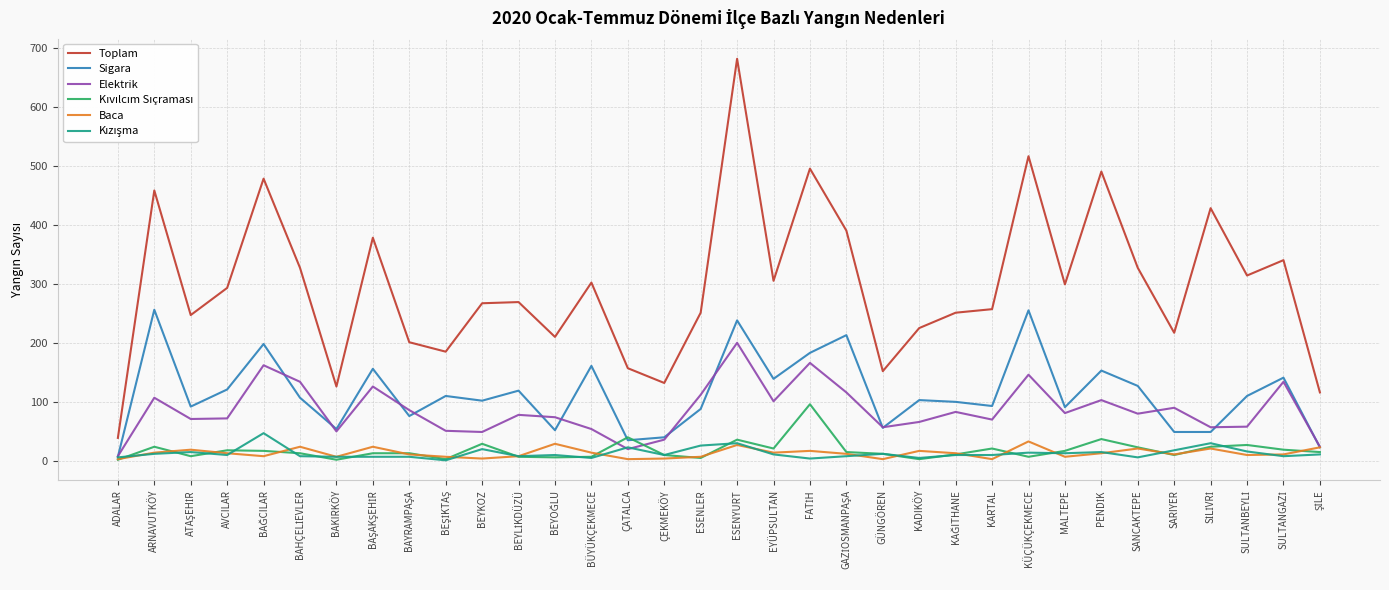

Which series has the largest total across all categories?

Toplam